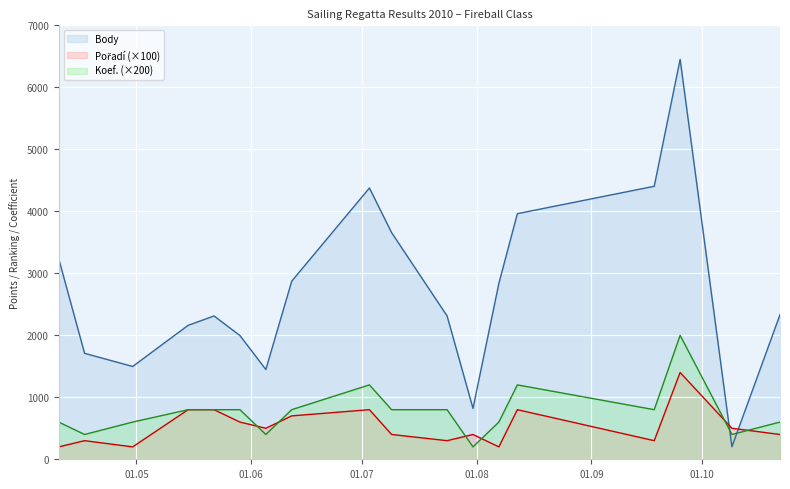

Does the chart display data point markers on the line(s)?

No